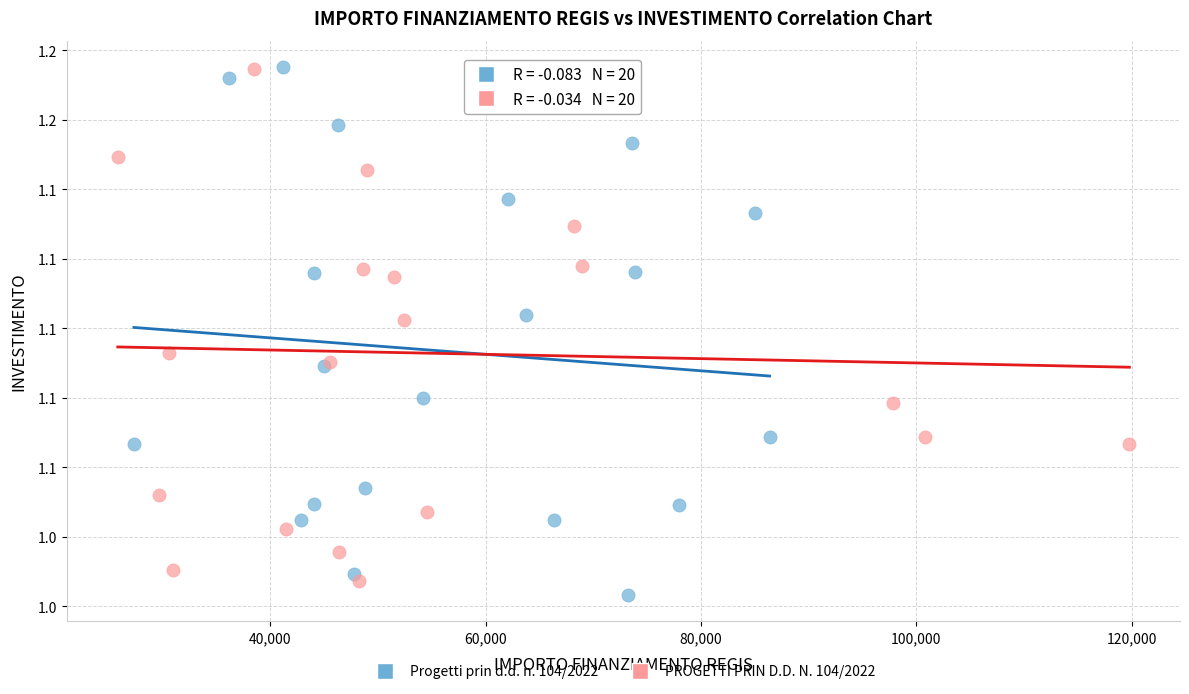

Which series has the largest Y range (max minus min)?

Progetti prin d.d. n. 104/2022